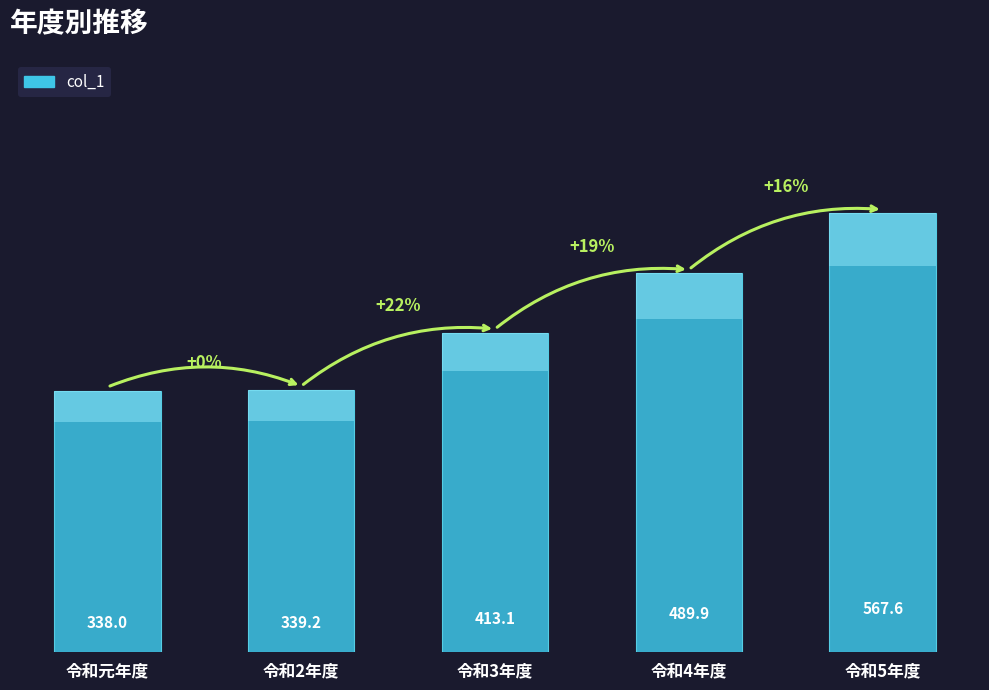

Reading left to right, transcribe all the data shown in this chart.

338.0	339.2	413.1	489.9	567.6